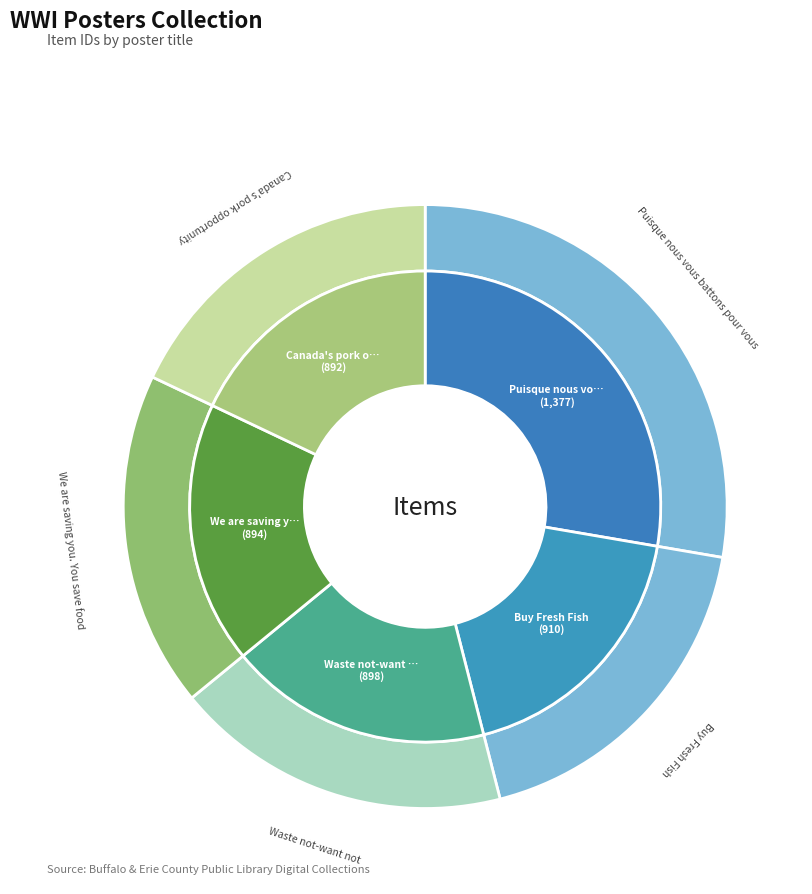

Which category has the smallest portion of the pie?

Canada's pork opportunity